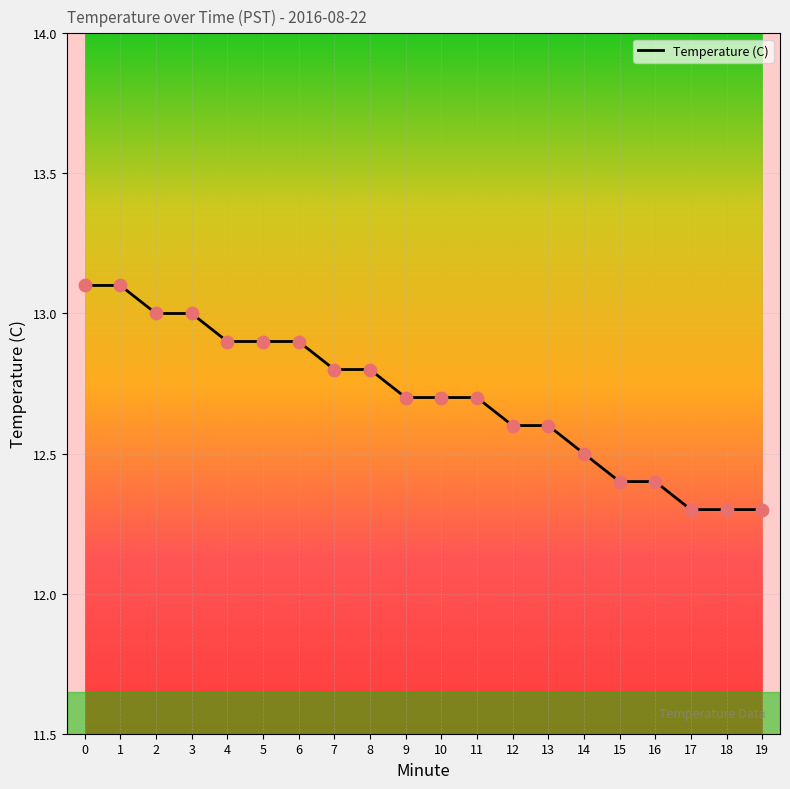

What is the change in value from 0 to 6?

-0.2